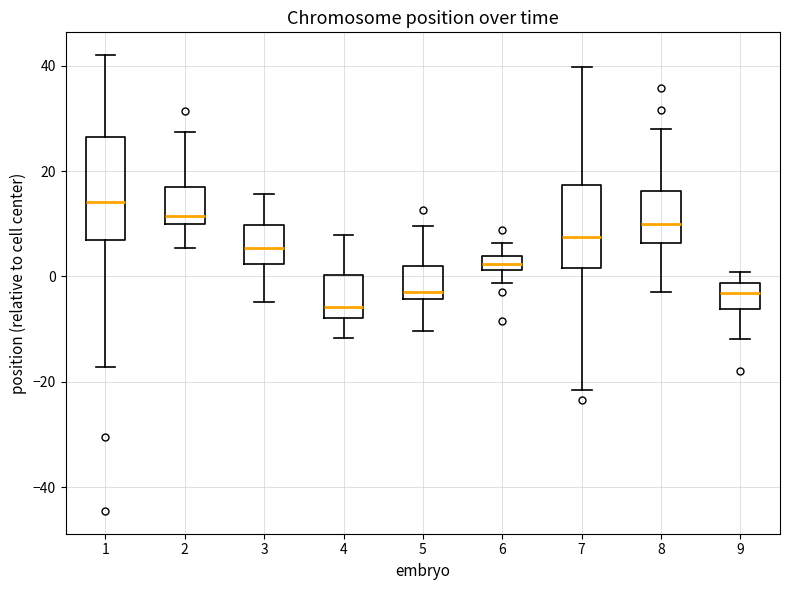

Which box's median line is the highest?

1